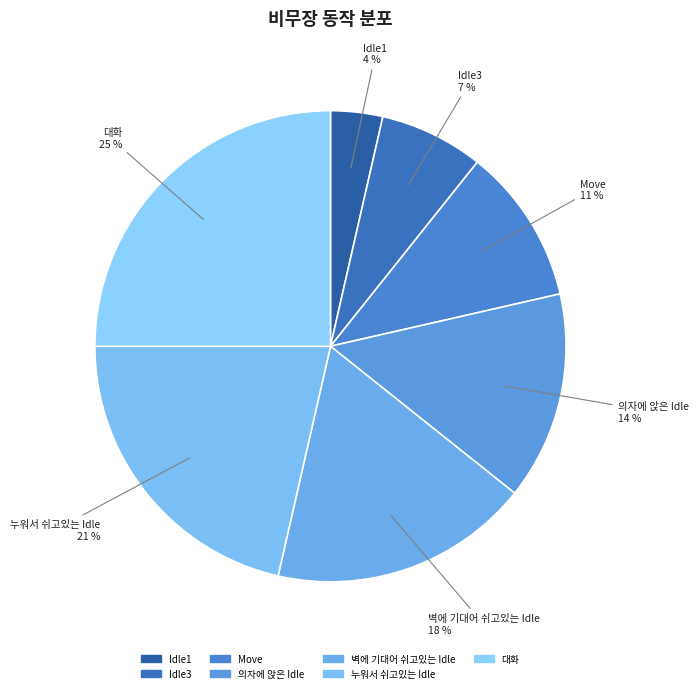

How many segments does this pie chart have?

7